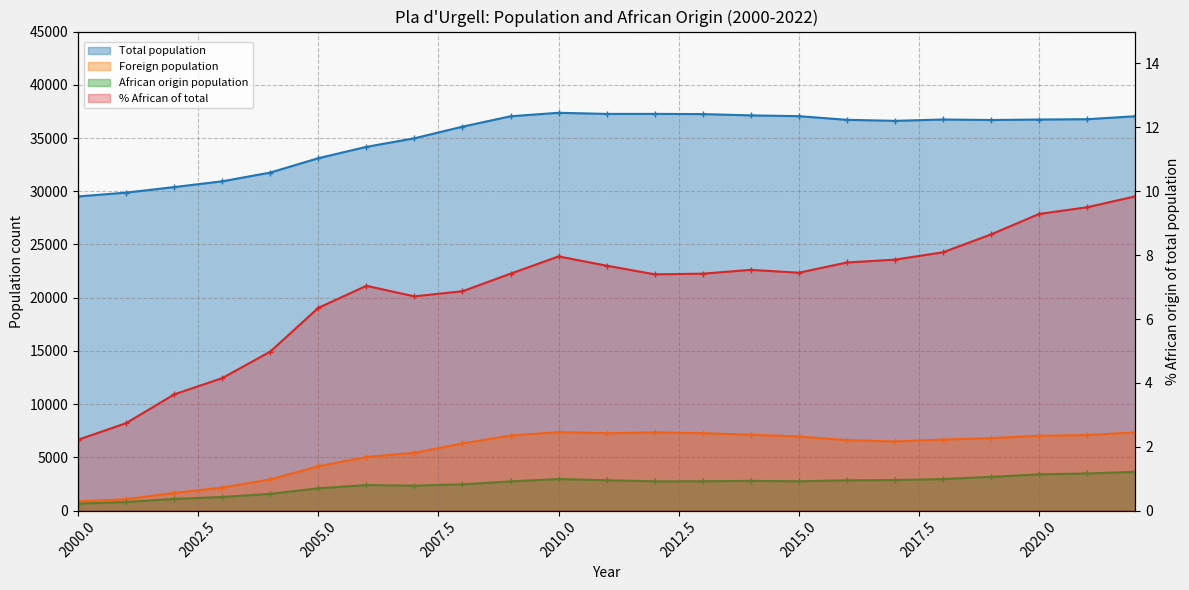

True or false: Total population and African origin population cross at least once.

False